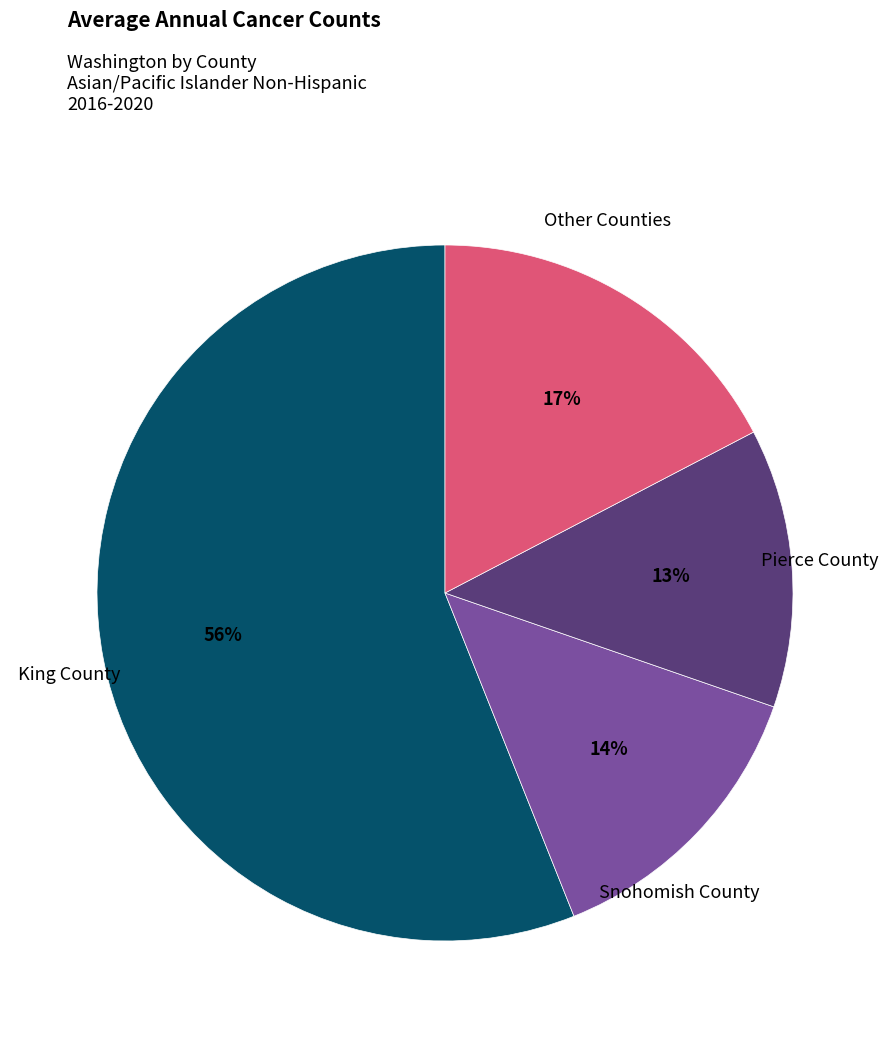

Is there any slice that represents more than half of the pie?

Yes